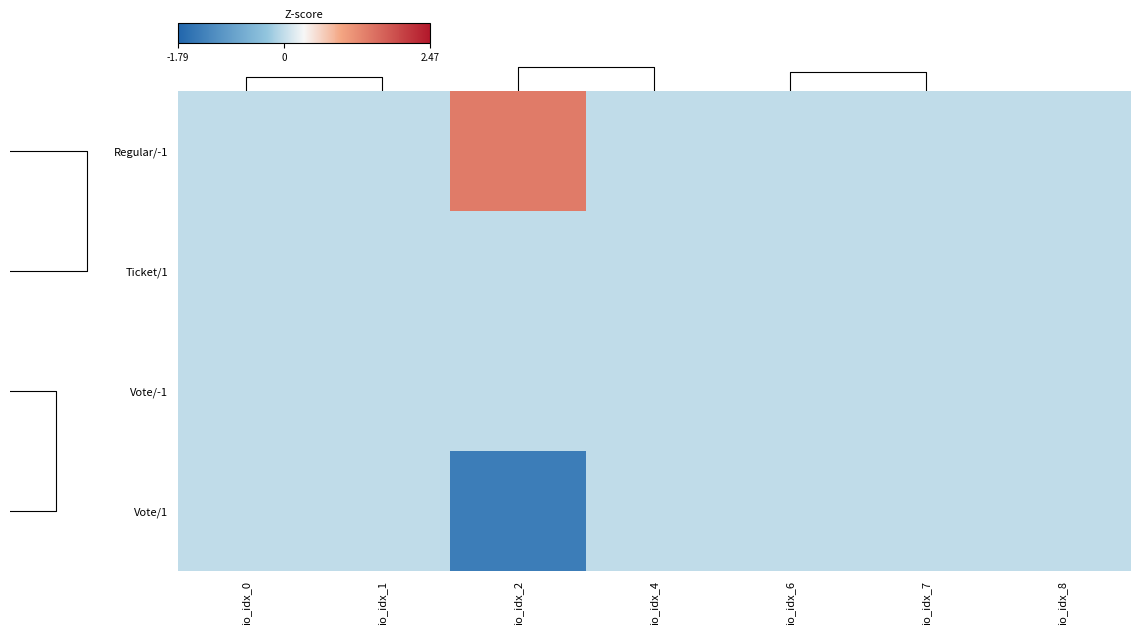

At which label is Vote/-1 closest to 0?

io_idx_0